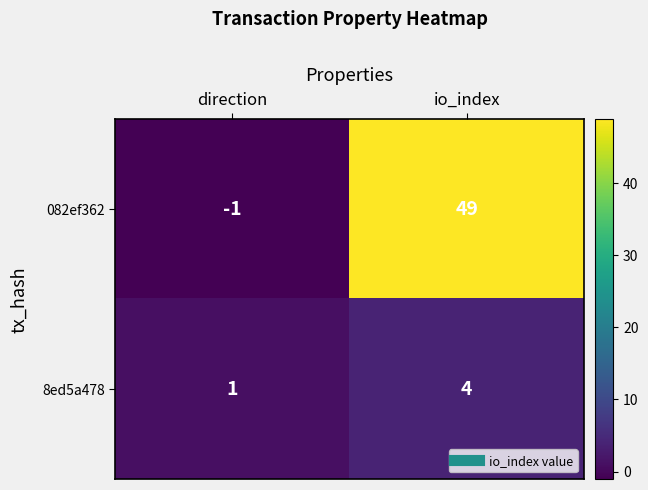

Where is 082ef362 nearest to the value 24?

direction